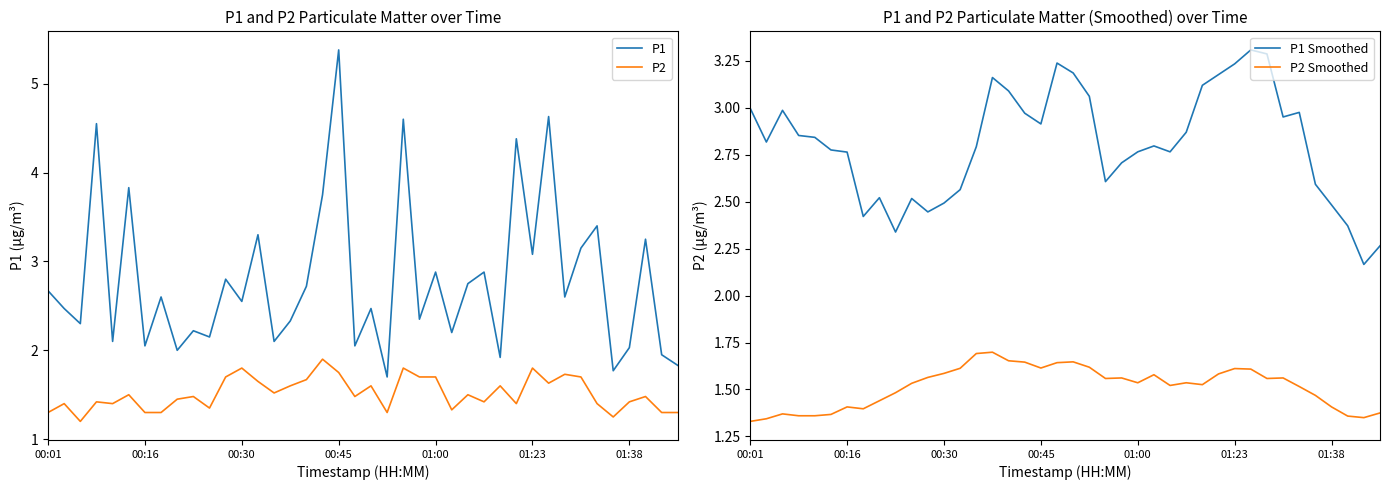

What is the value of the P1 Smoothed point at the 20th from the left?

3.2